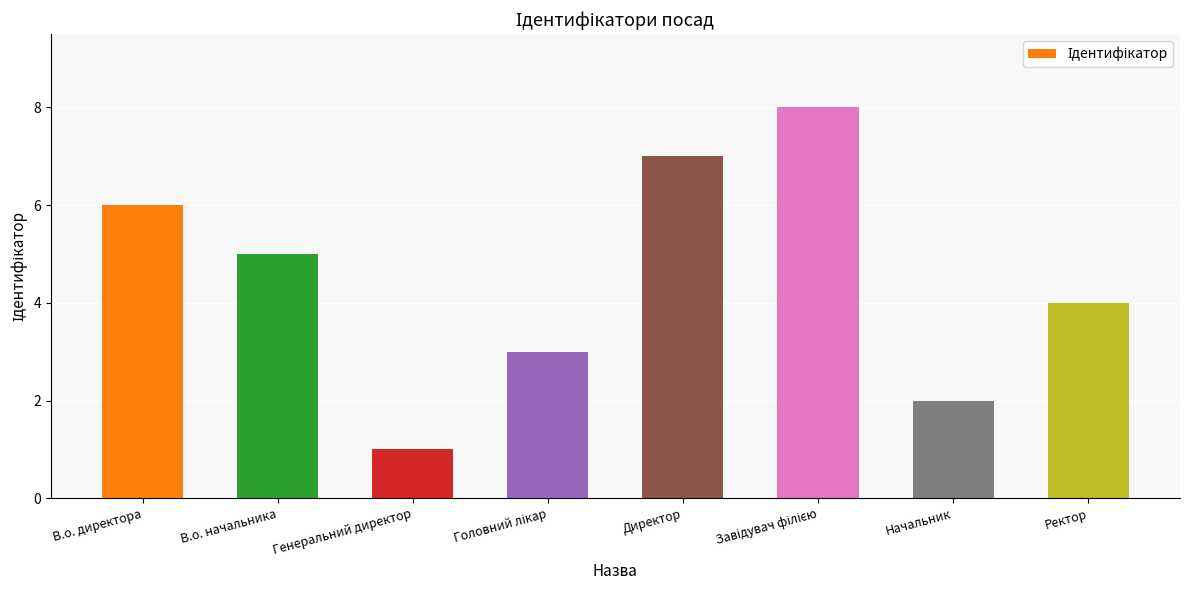

Count the values in the range 3 to 7.

5